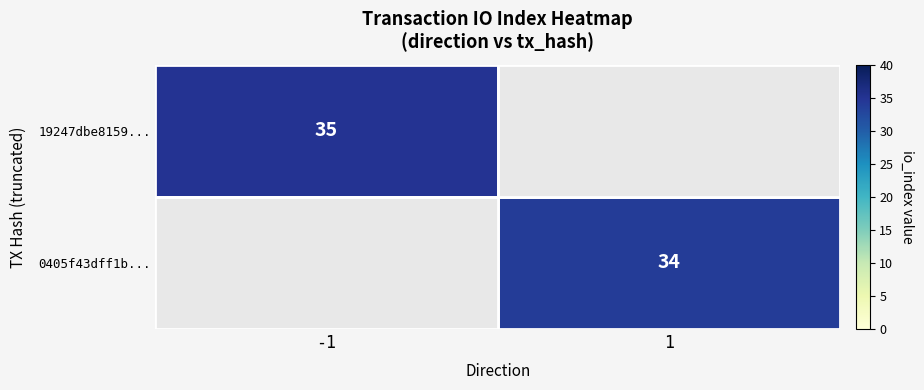

Is it true that 19247dbe8159... equals 35 at -1?

True